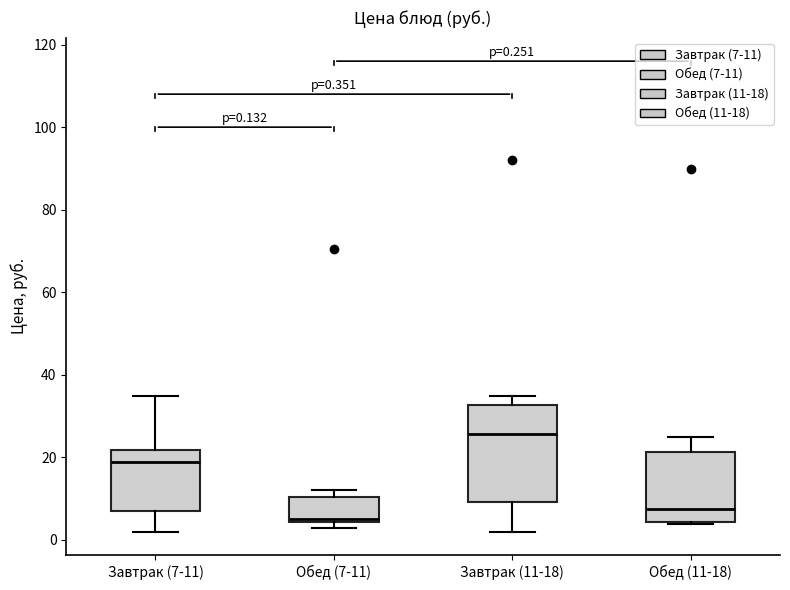

Which box is the tallest, from its lower edge to its upper edge?

Завтрак (11-18)